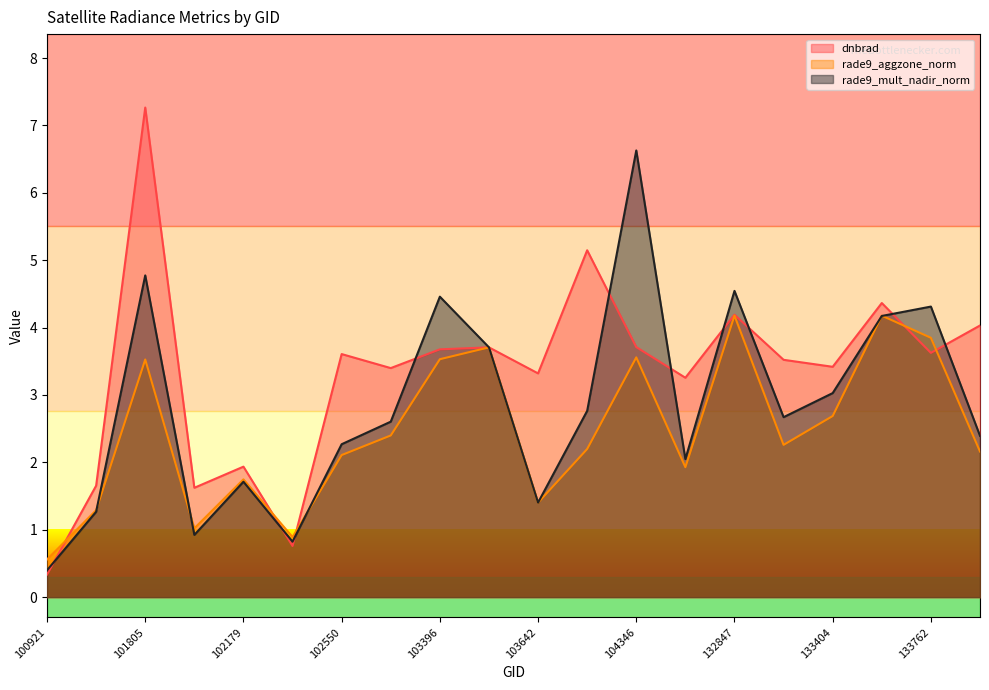

What is the difference between the highest and lowest values at 102179?

0.2